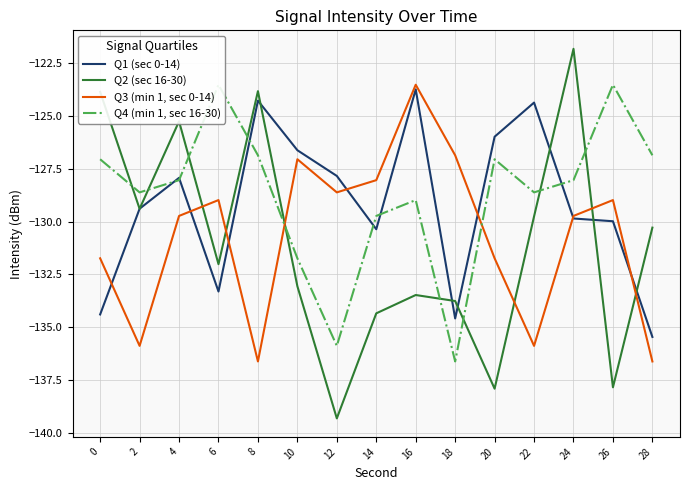

Which series ends up on top after the final intersection of Q1 (sec 0-14) and Q2 (sec 16-30)?

Q2 (sec 16-30)